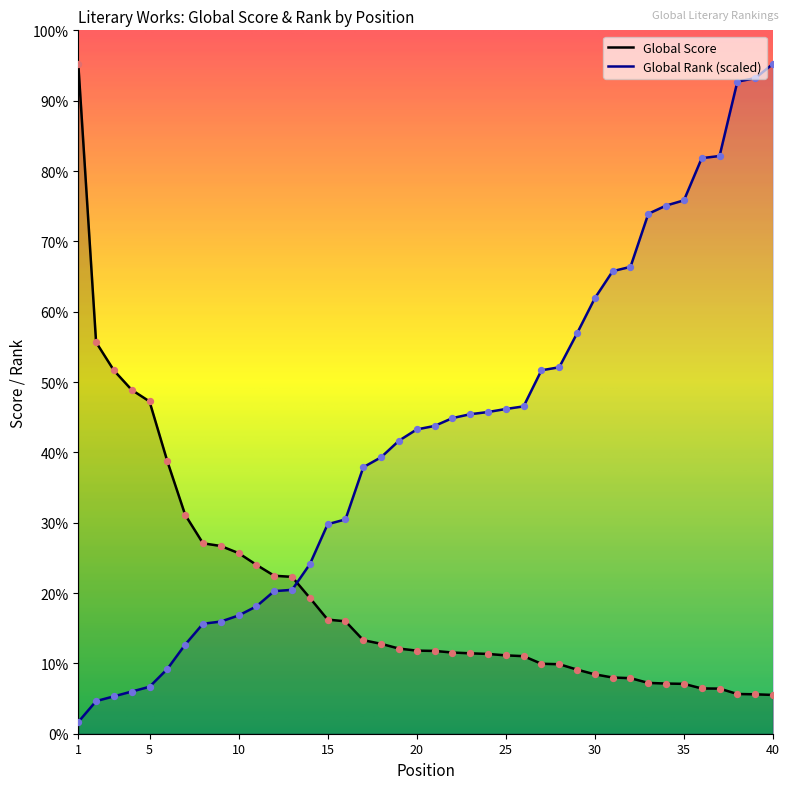

Which series has the largest total across all categories?

Global Rank (scaled)